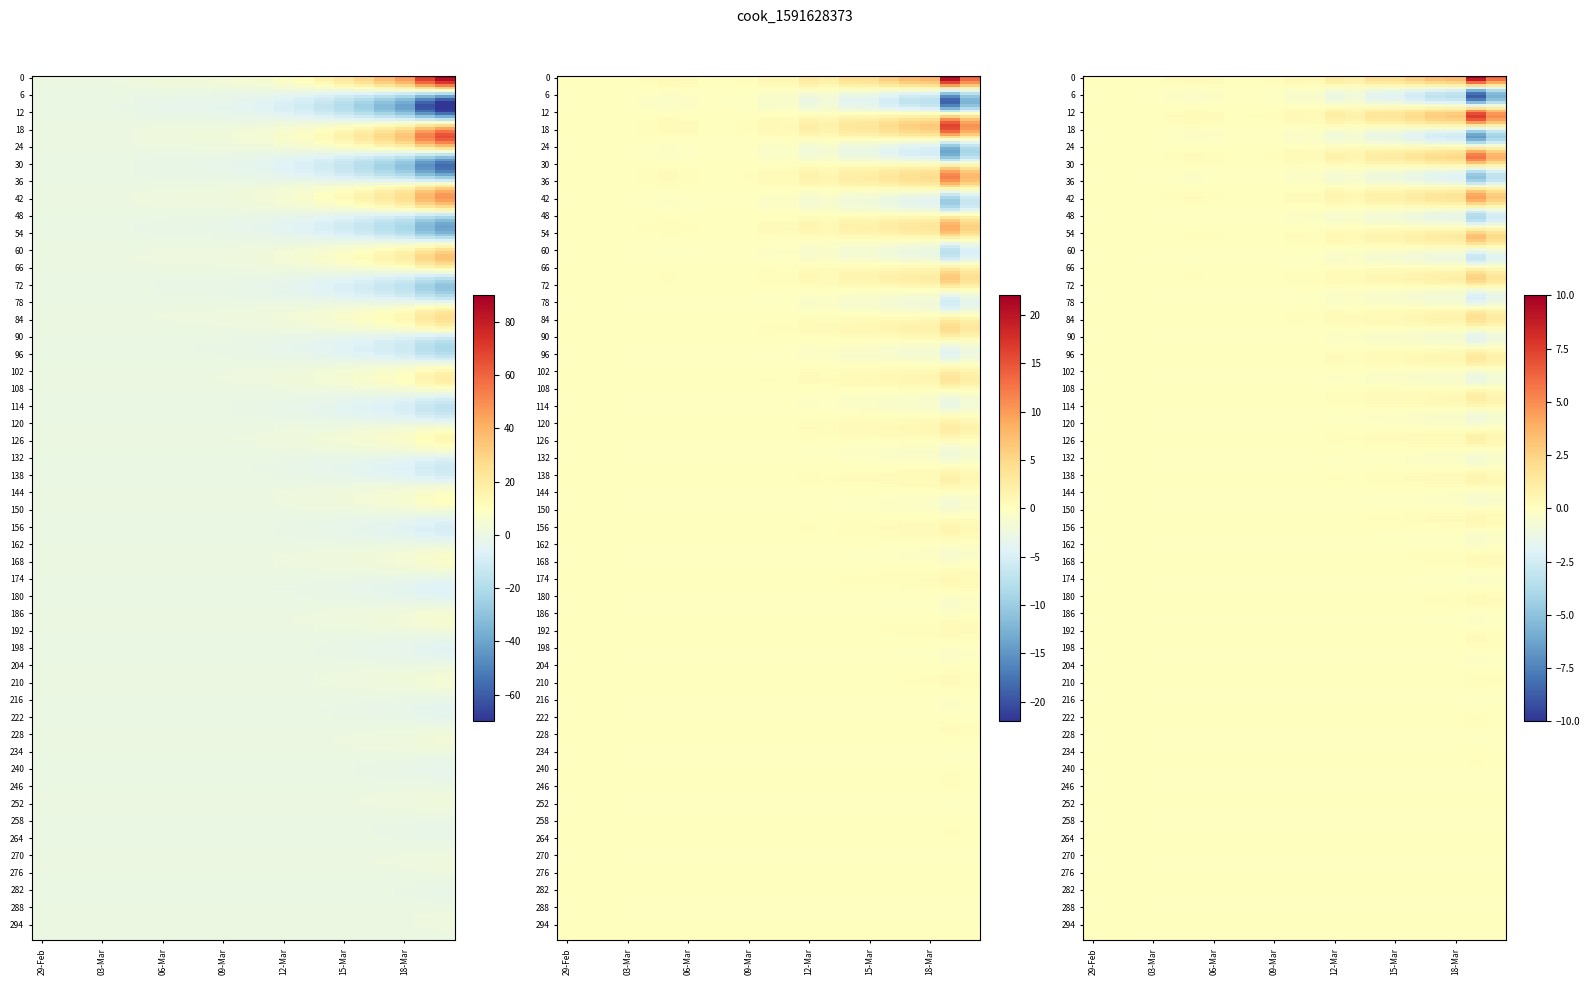

Which series has the largest range (max minus min)?

cumulative_cases